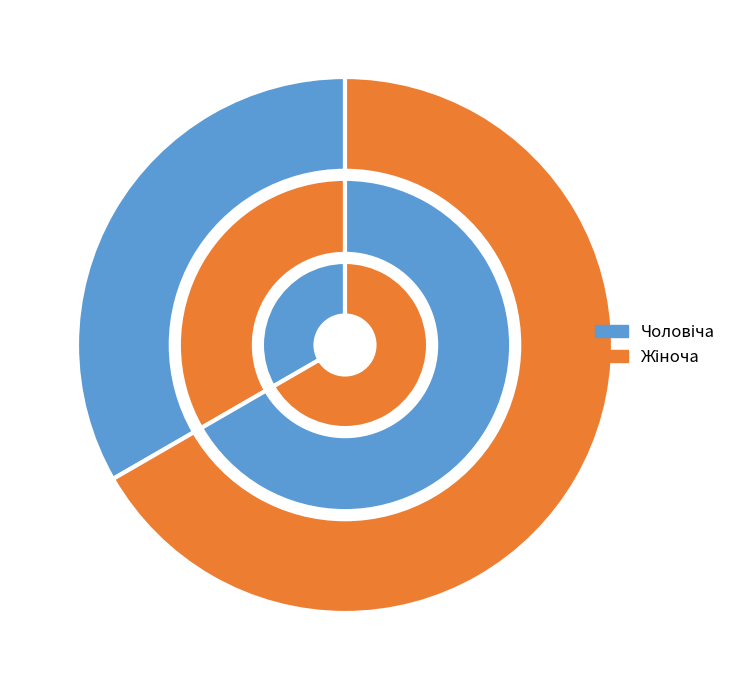

To the nearest percent, what is the combined percentage of Чоловіча and Жіноча?

100%